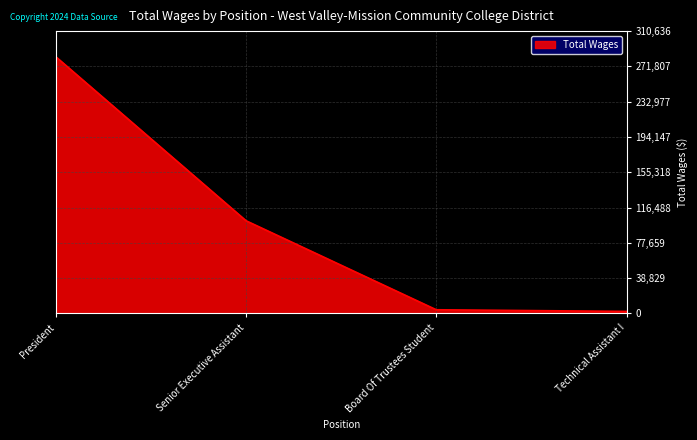

True or false: the data has more than 0 interior local peaks.

False